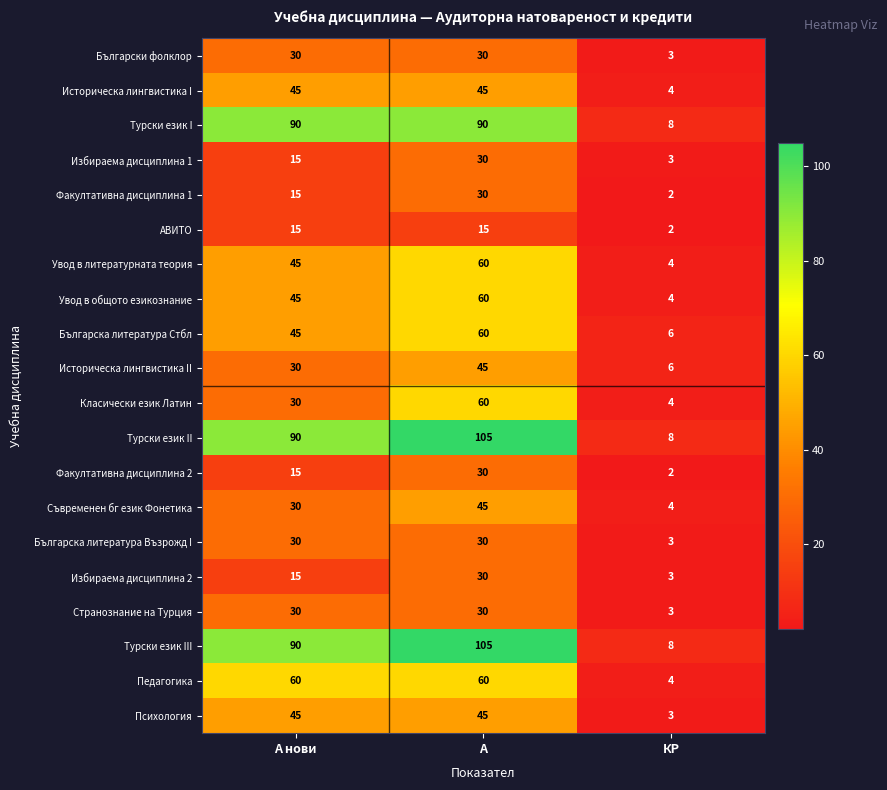

What is the approximate value of Педагогика at А, to the nearest 5?

60